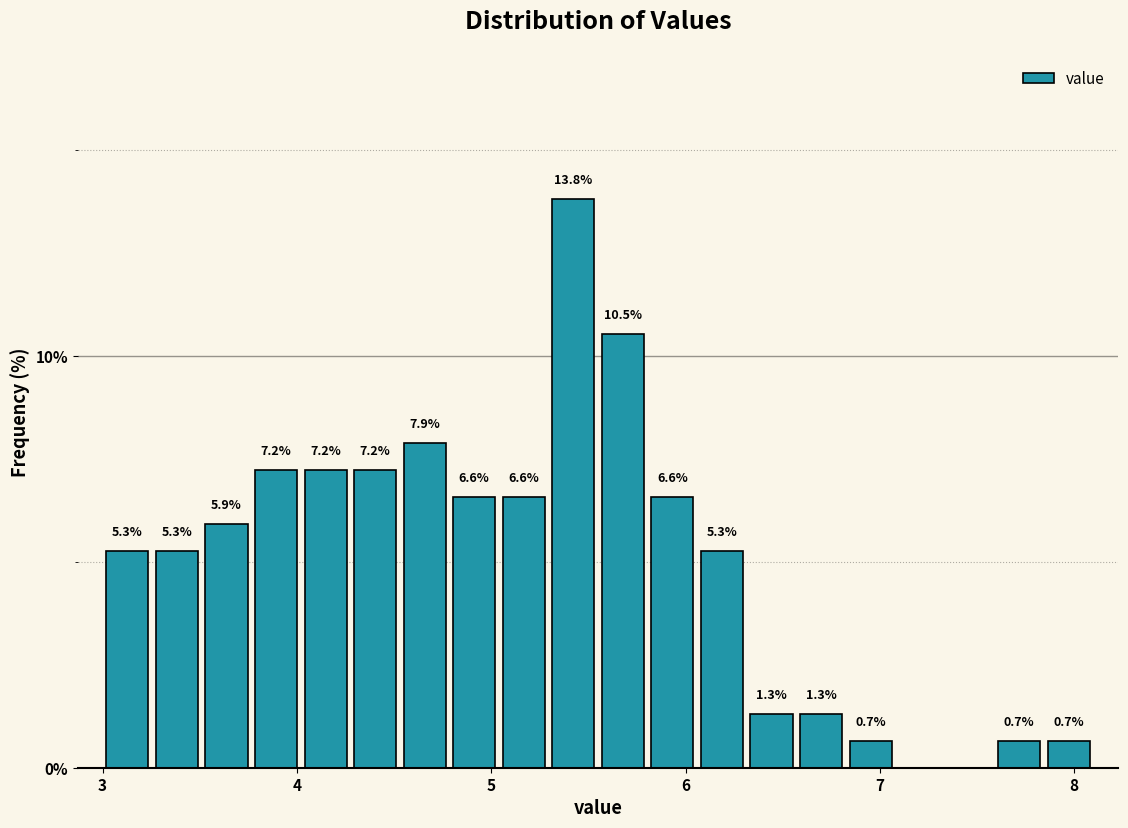

Around what value on the x-axis is the tallest bar? Give the approximate position of its centre, as read against the axis.

5.4